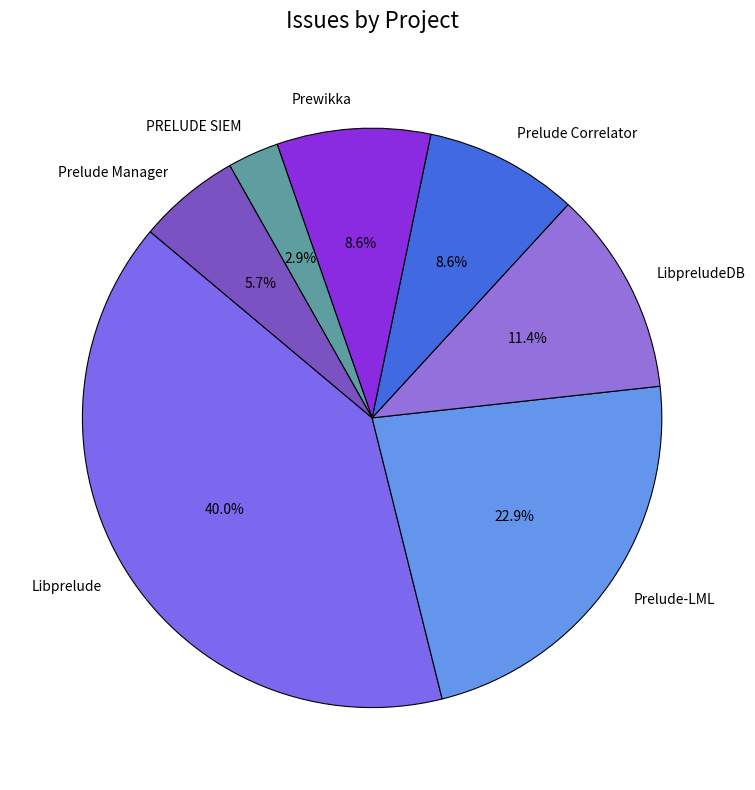

What is the total percentage of Prewikka and Prelude Manager?

14.3%